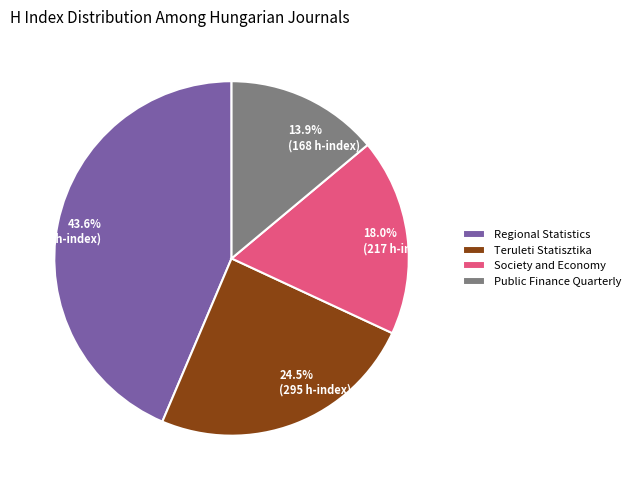

Approximately how many times larger is the value at Public Finance Quarterly compared to Society and Economy?

0.8